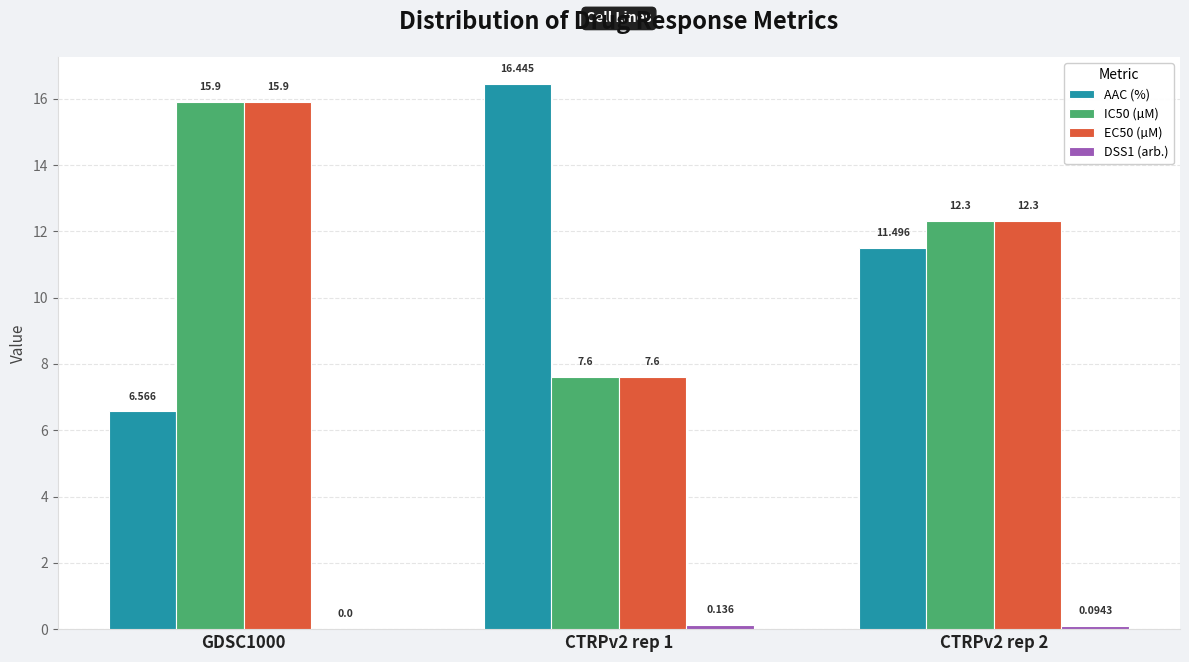

Which series changed the most between GDSC1000 and CTRPv2 rep 2?

AAC (%)